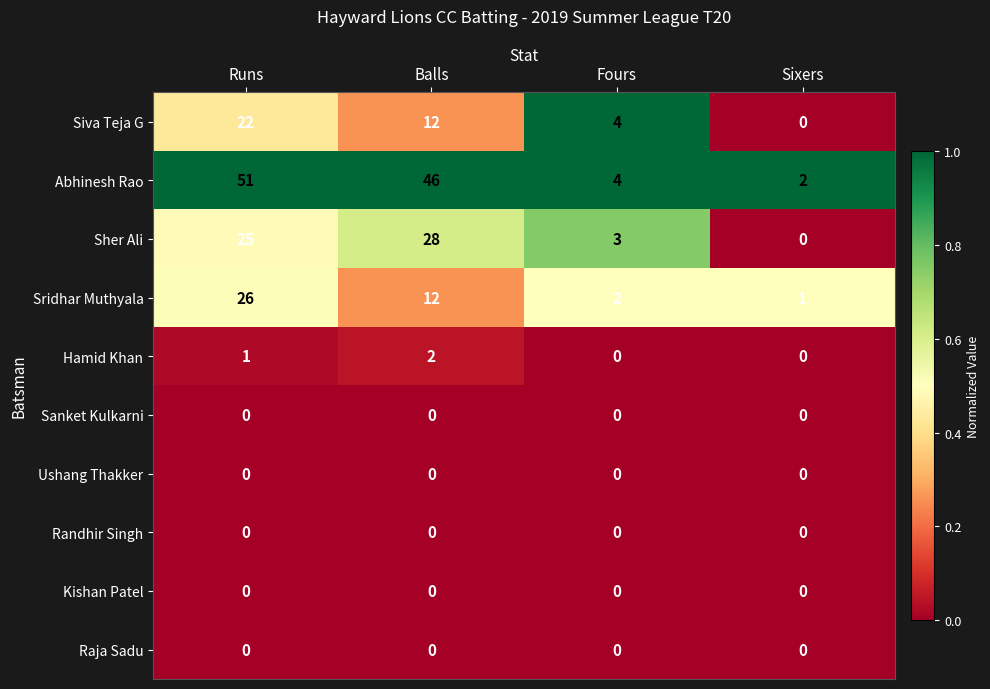

What is the sum of the Siva Teja G values at Fours and Runs?

26